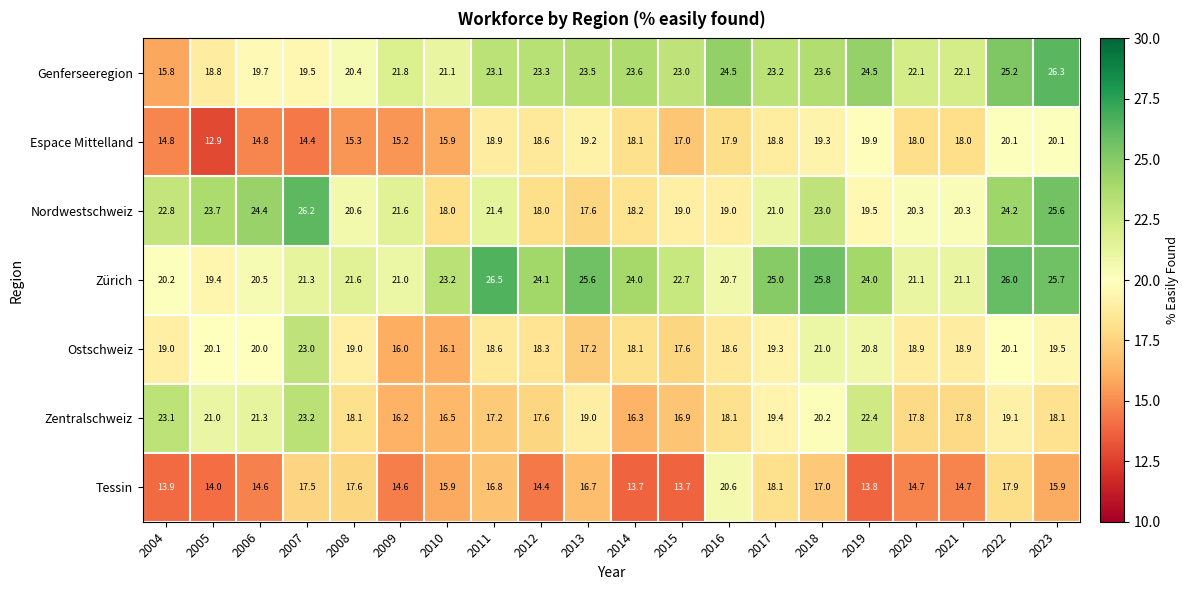

What is the maximum value for Nordwestschweiz?

26.2